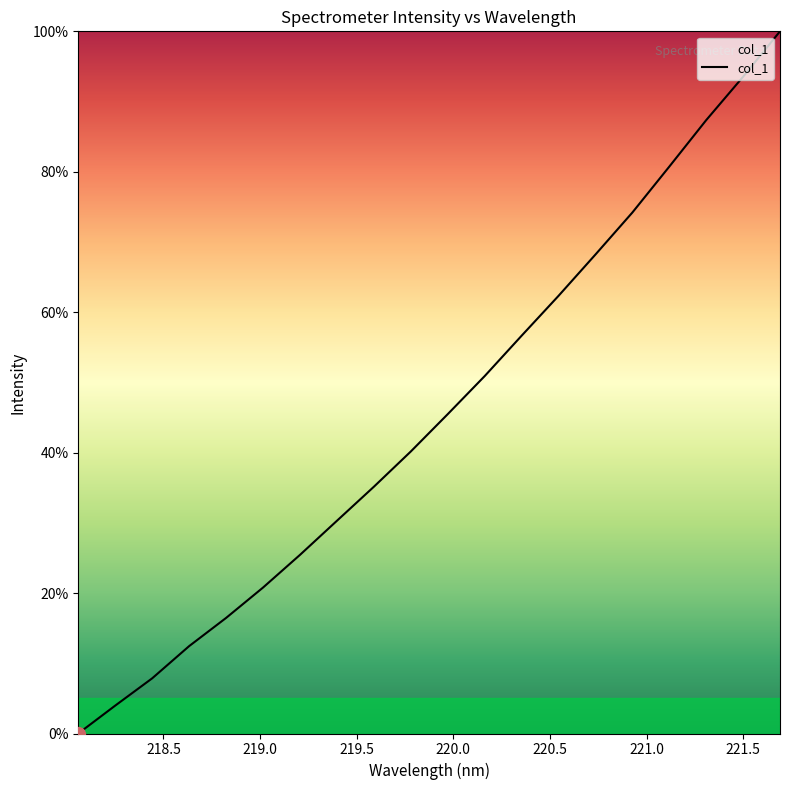

How many series are shown in this chart?

1